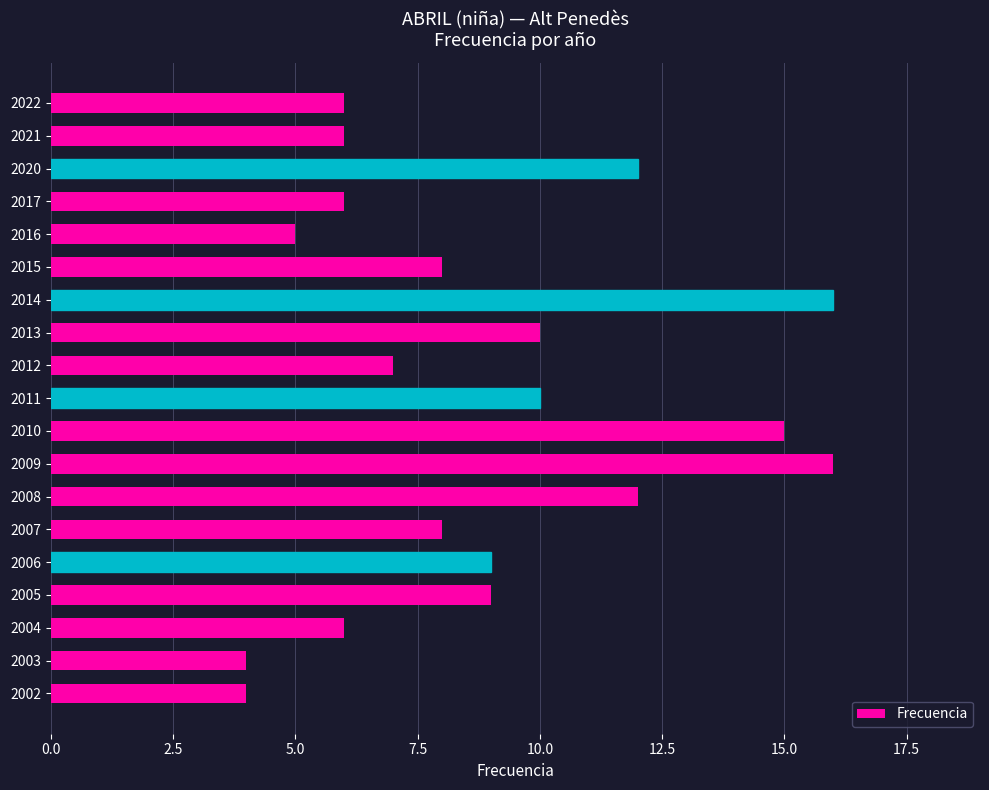

Is it true that the value at 2020 is 3?

False